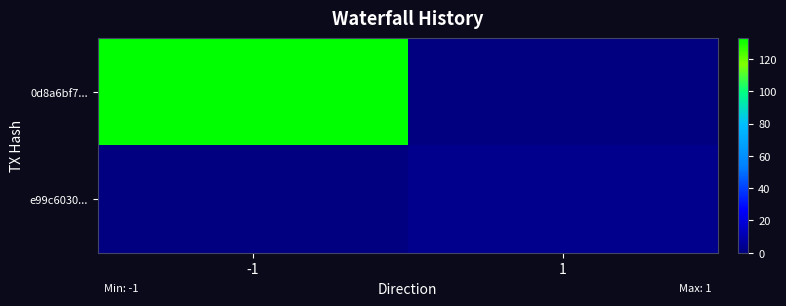

Which series changed the most between -1 and 1?

0d8a6bf7...